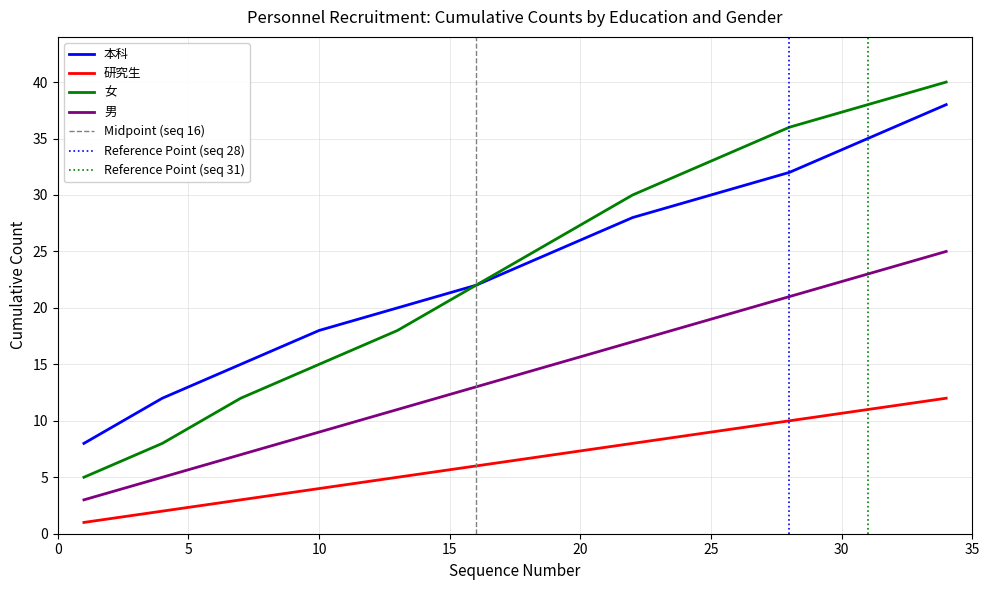

True or false: 研究生 has a value of 7 at 31.

False